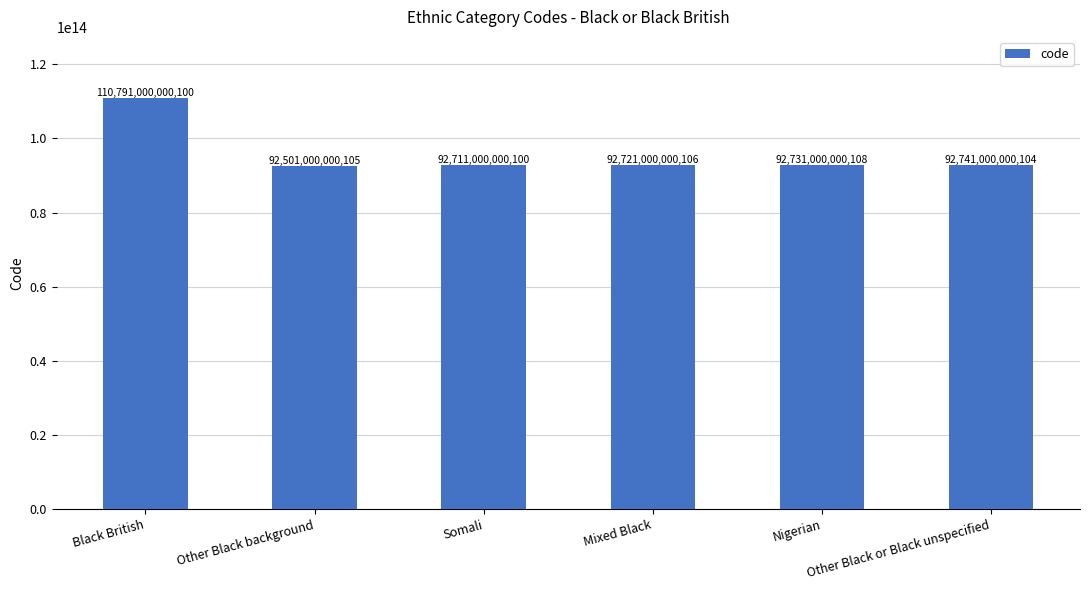

What is the difference between the maximum and minimum values?

18289999999995